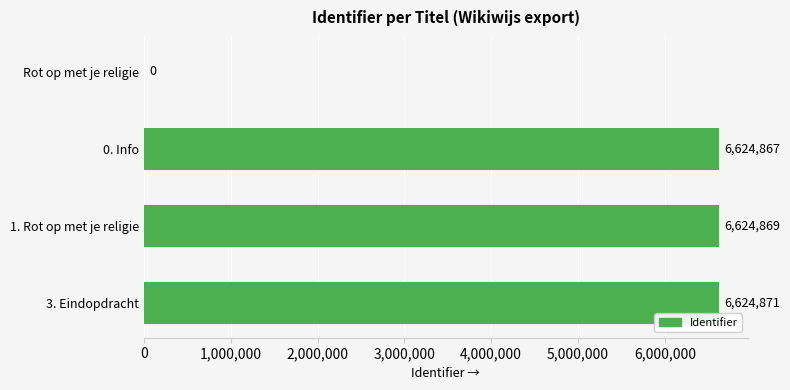

What is the greatest value displayed?

6624871